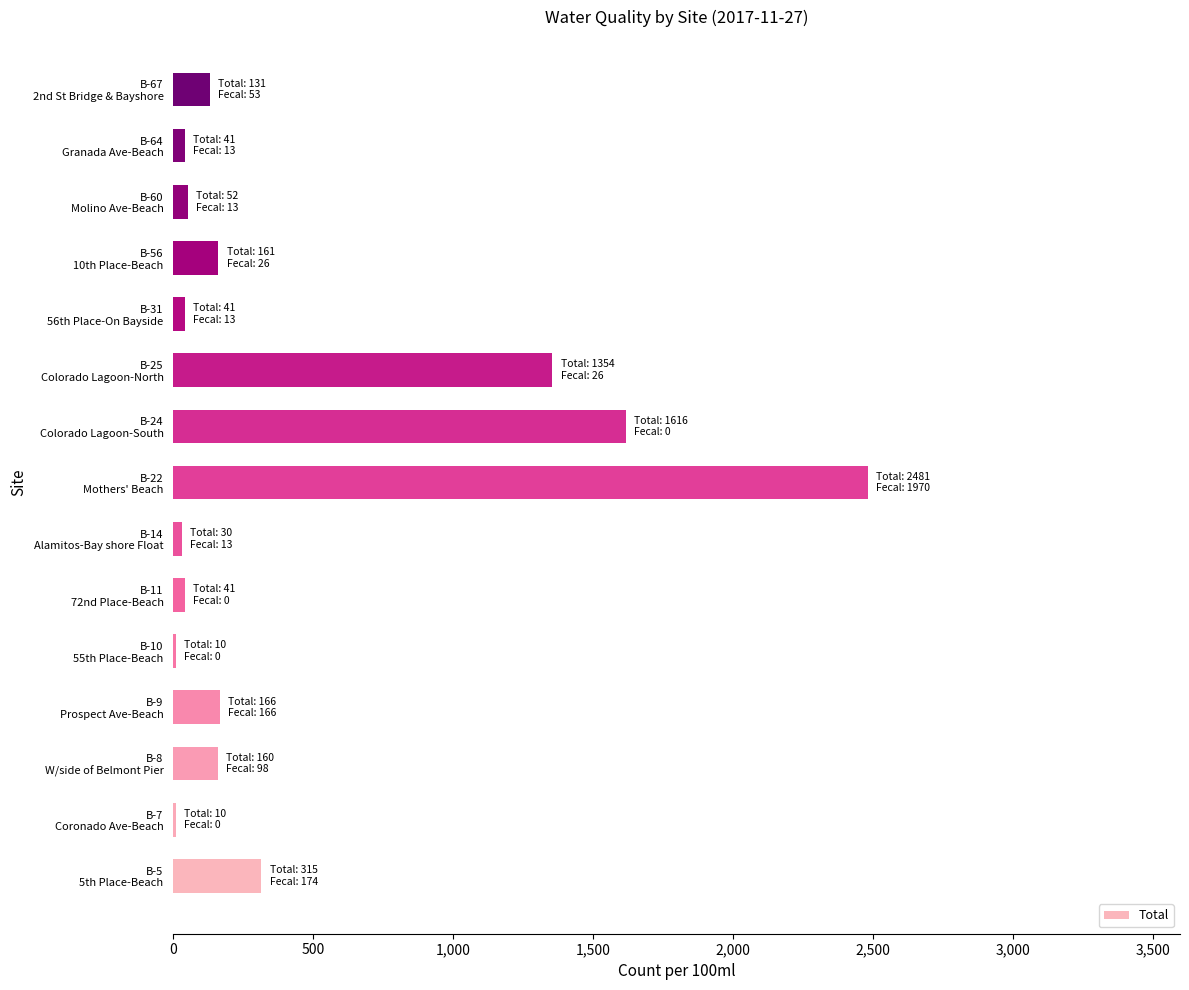

What is the sum of all values?

6609